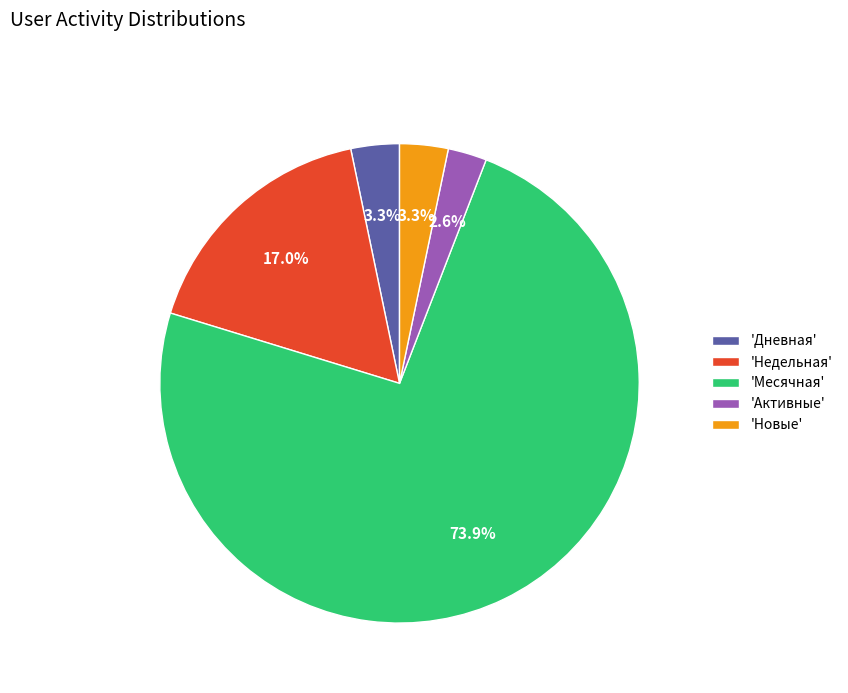

Is the sum of 'Дневная' and 'Недельная' greater than half?

No